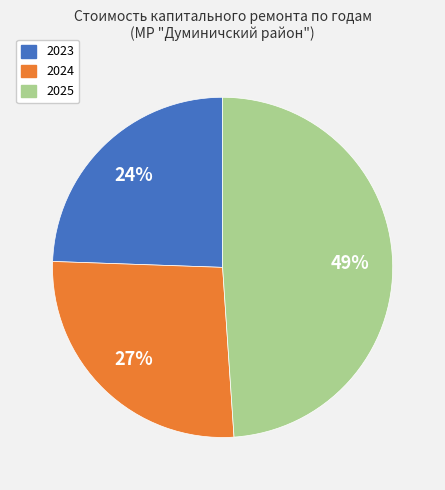

To the nearest percent, what percentage of the pie is 2025?

49%